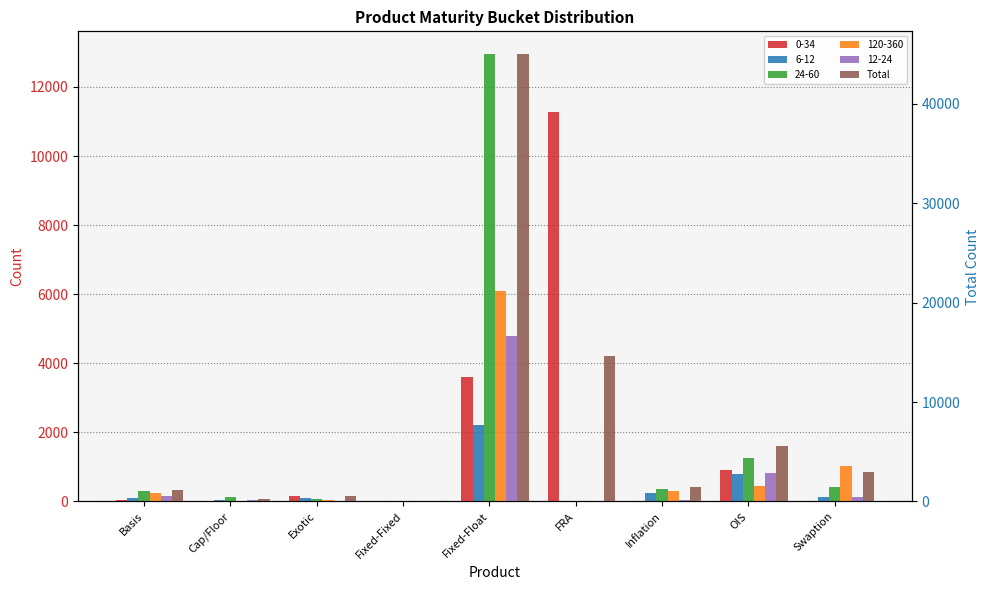

Reading left to right, transcribe all the data shown in this chart.

Basis=1205	Cap/Floor=234	Exotic=587	Fixed-Fixed=5	Fixed-Float=45021	FRA=14601	Inflation=1494	OIS=5608	Swaption=2993